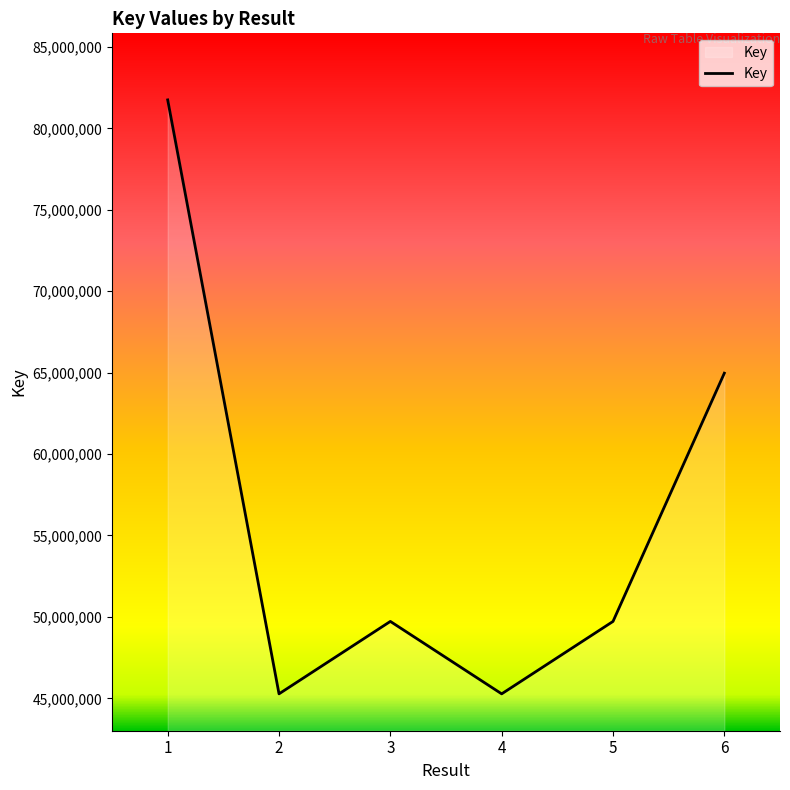

What is the sum of the values at 6 and 5?

114689918